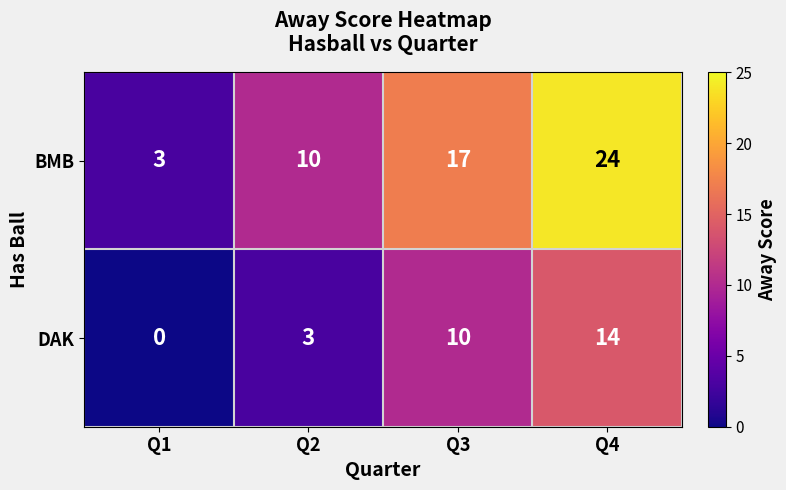

What is the greatest value displayed?

24